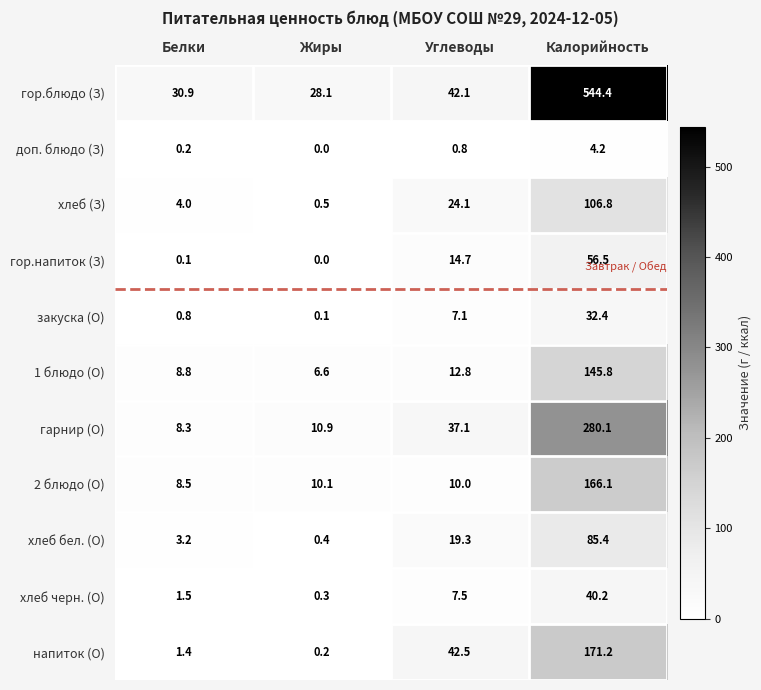

What value does the напиток (О) series have at Калорийность?

171.2